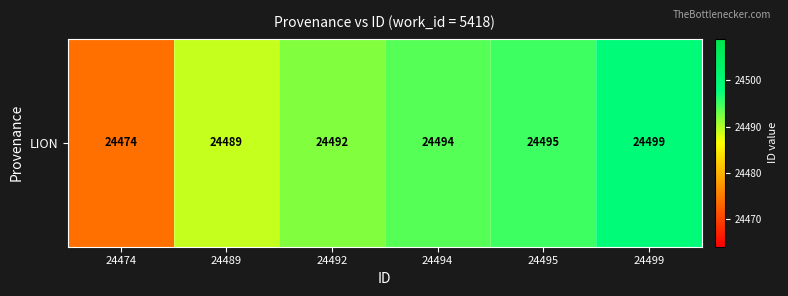

How many data points does each series have?

6